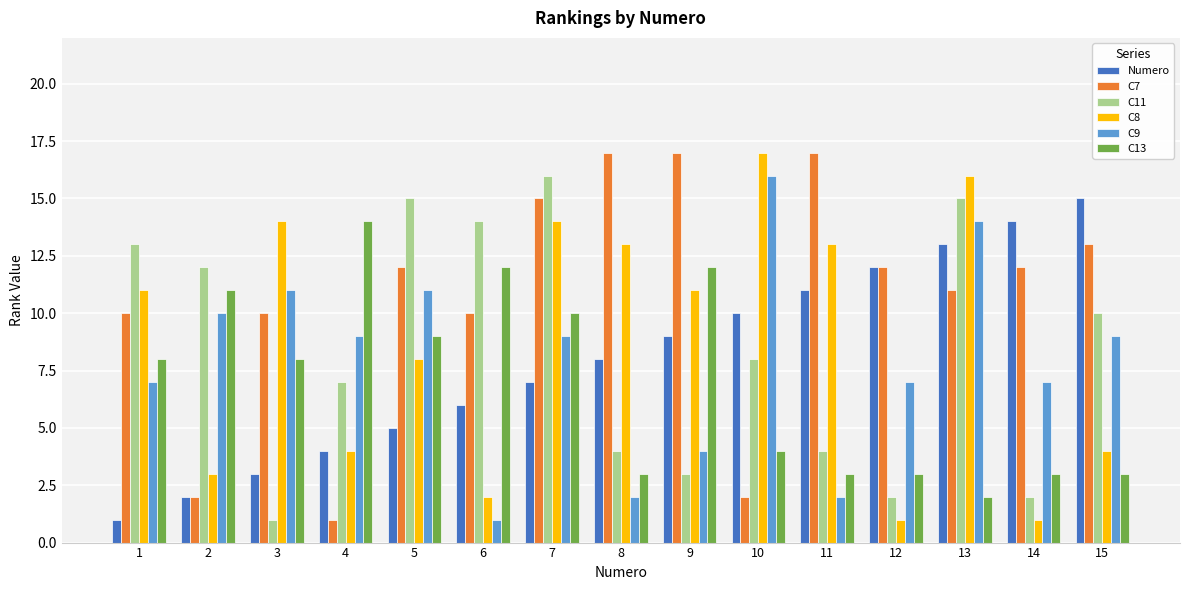

Where does the C11 series first go above 8?

1